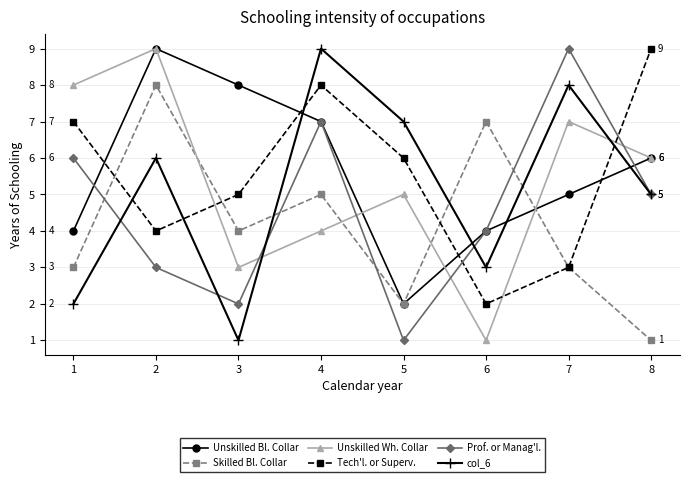

What is the smallest value displayed?

1